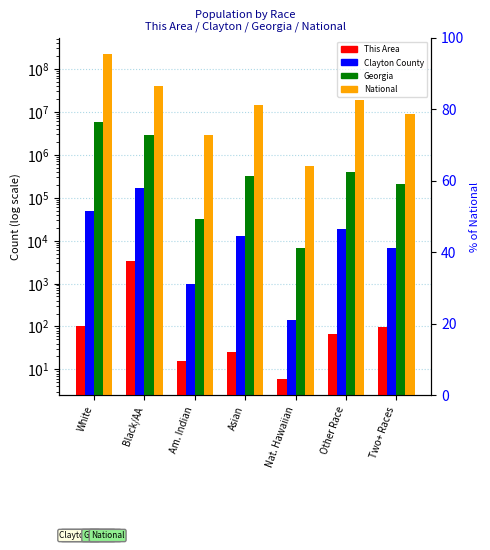

What is the highest value of the Clayton County series?

171480